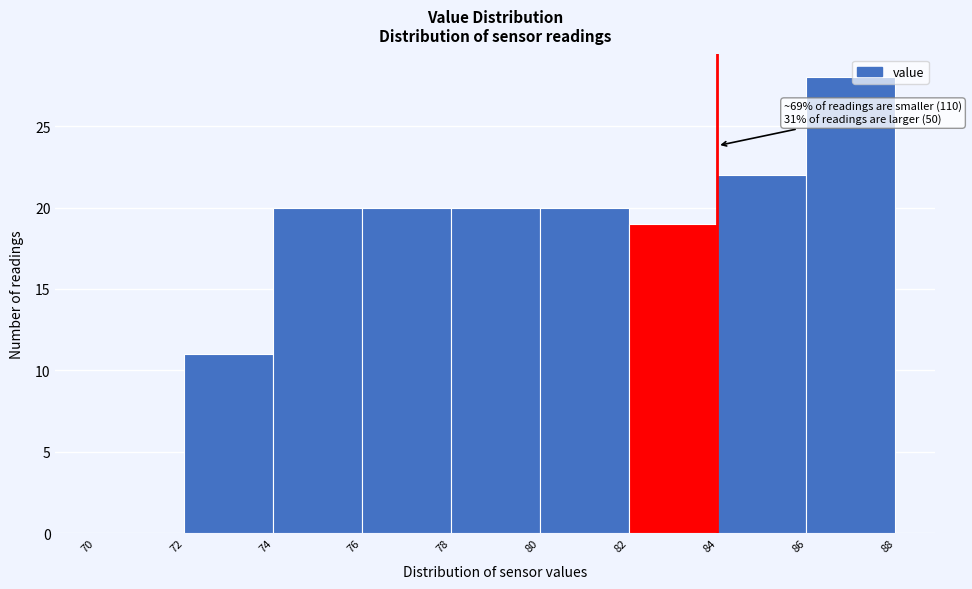

Over which range of the x-axis is the bar tallest?

86 to 88